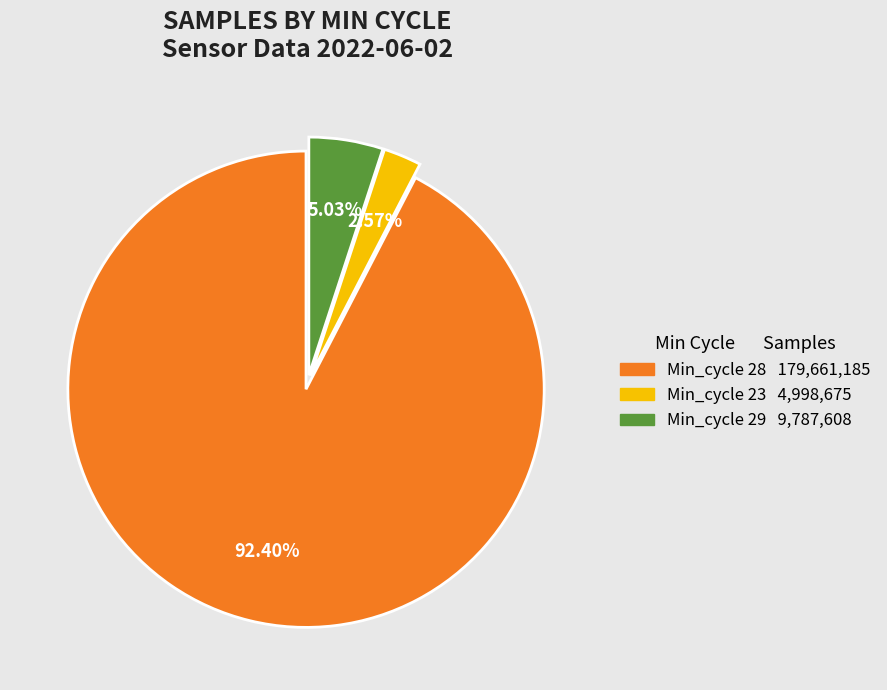

How many slices are in this pie chart?

3